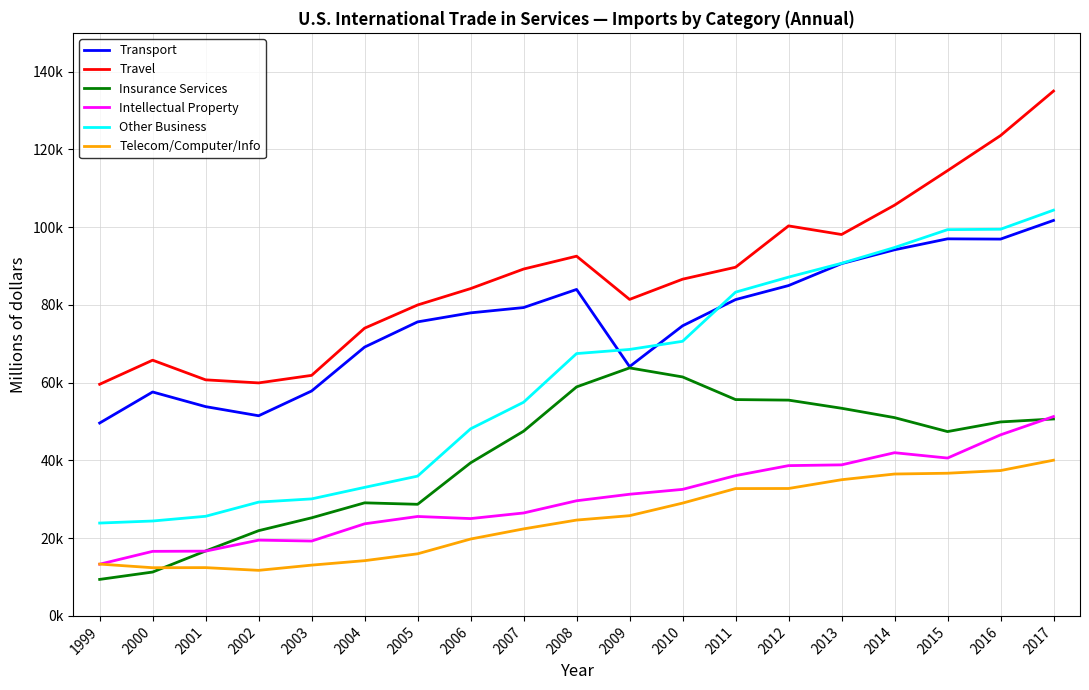

What is the sum of the Insurance Services values at 2015 and 2002?

69347